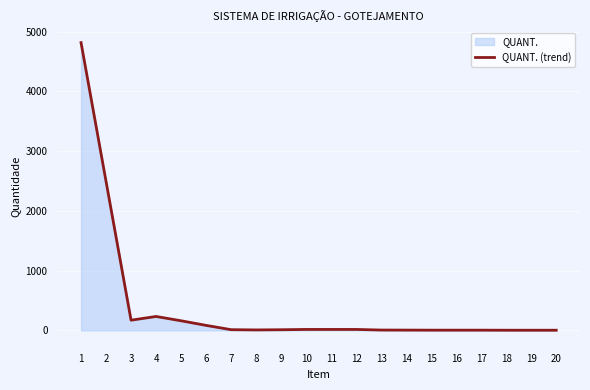

What is the difference between the maximum and minimum values?

4813